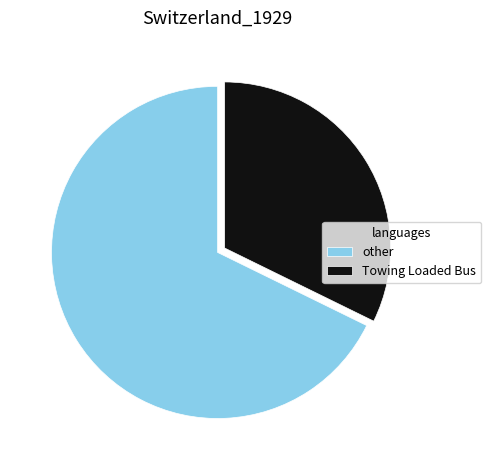

Do other and Towing Loaded Bus together represent more than half of the pie?

Yes